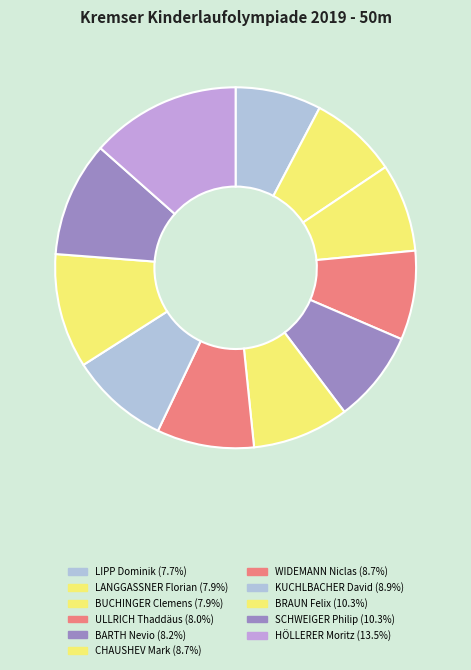

What is the largest slice in the pie chart?

HÖLLERER Moritz